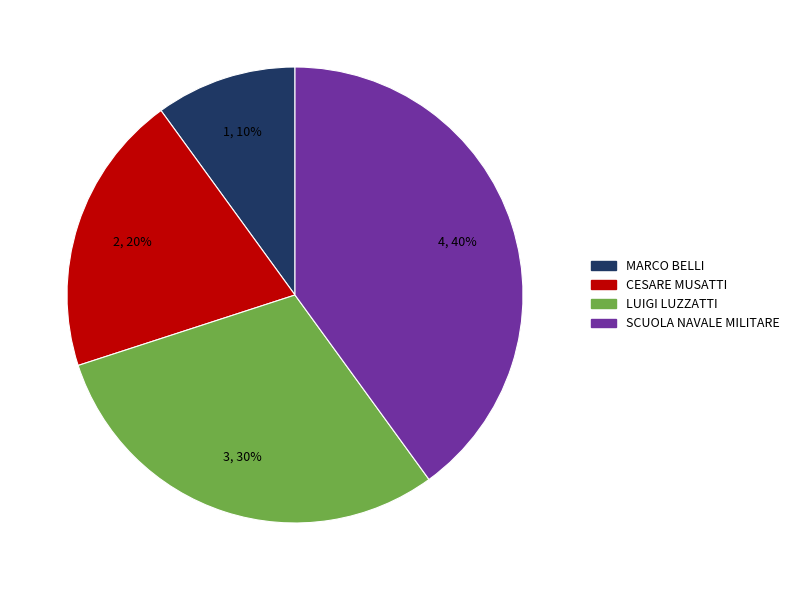

The SCUOLA NAVALE MILITARE slice represents 26% of the pie. True or false?

False